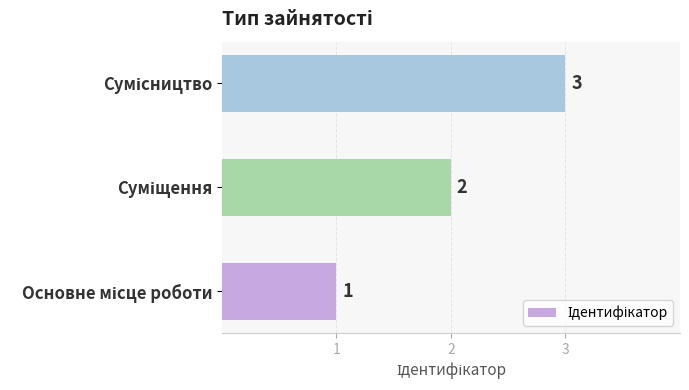

How many bars are there in total?

3